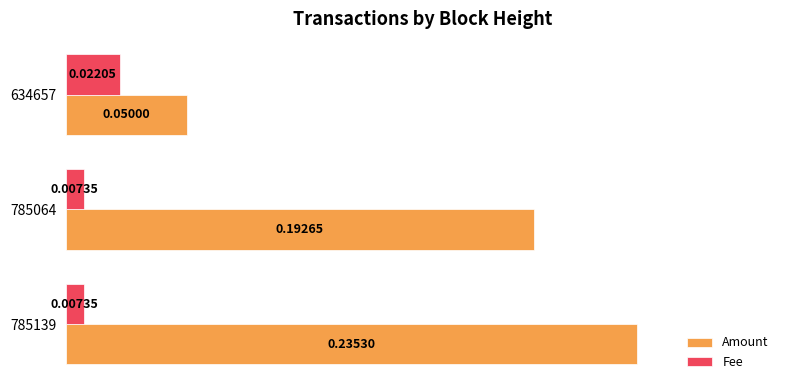

Which series has the largest total across all categories?

Amount